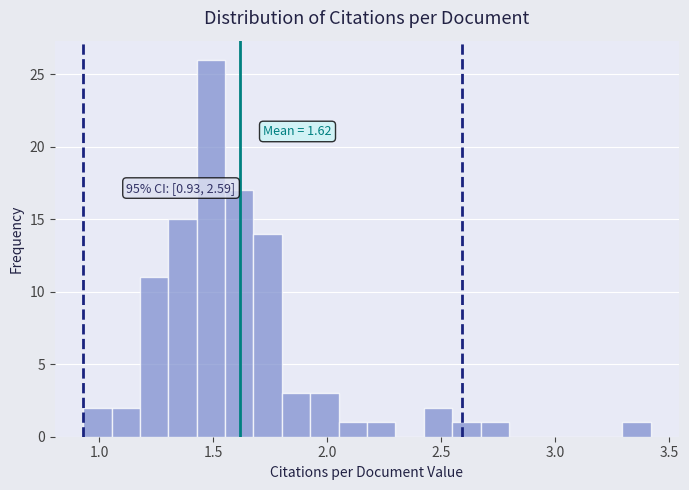

Around what value on the x-axis is the tallest bar? Give the approximate position of its centre, as read against the axis.

1.50